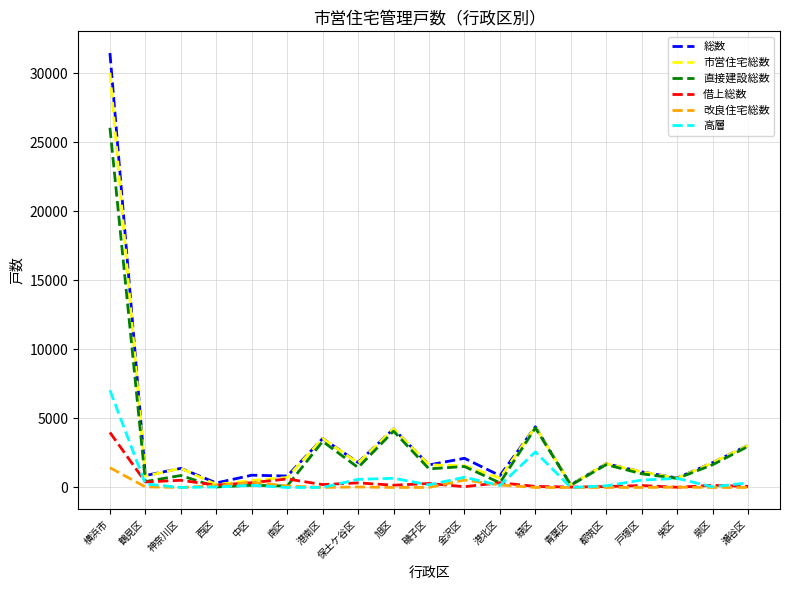

What is the greatest value displayed?

31451